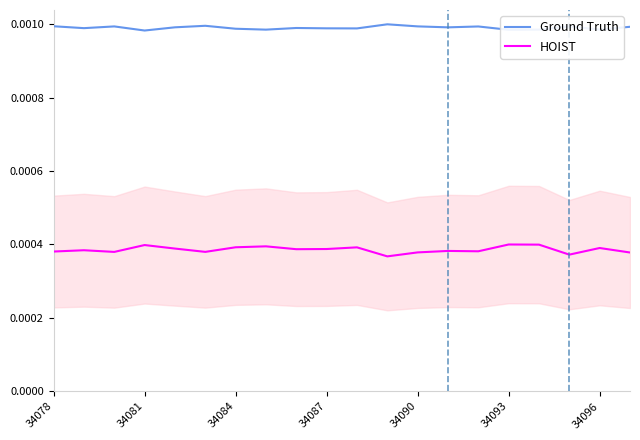

True or false: Ground Truth and HOIST intersect in this chart.

False